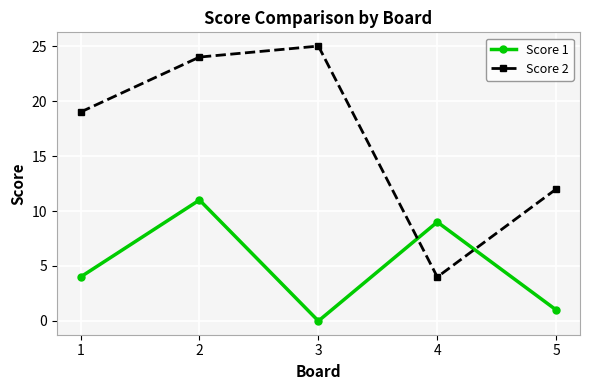

Which series has the largest range (max minus min)?

Score 2